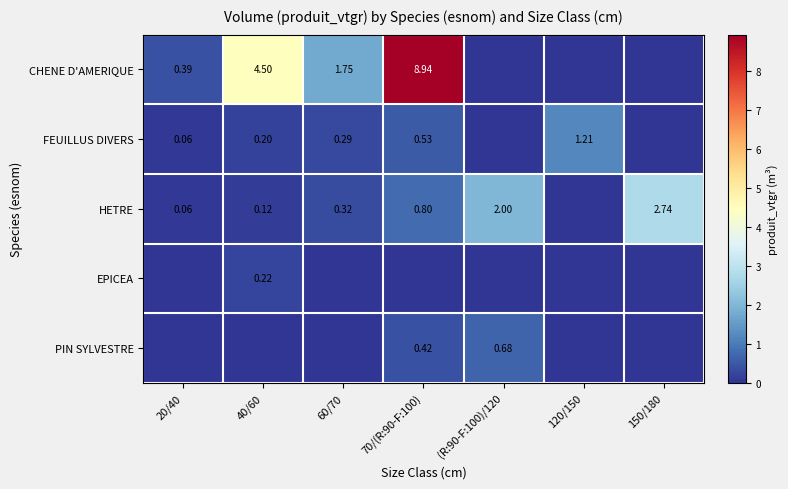

What is the difference between the maximum and minimum values in the HETRE series?

2.7